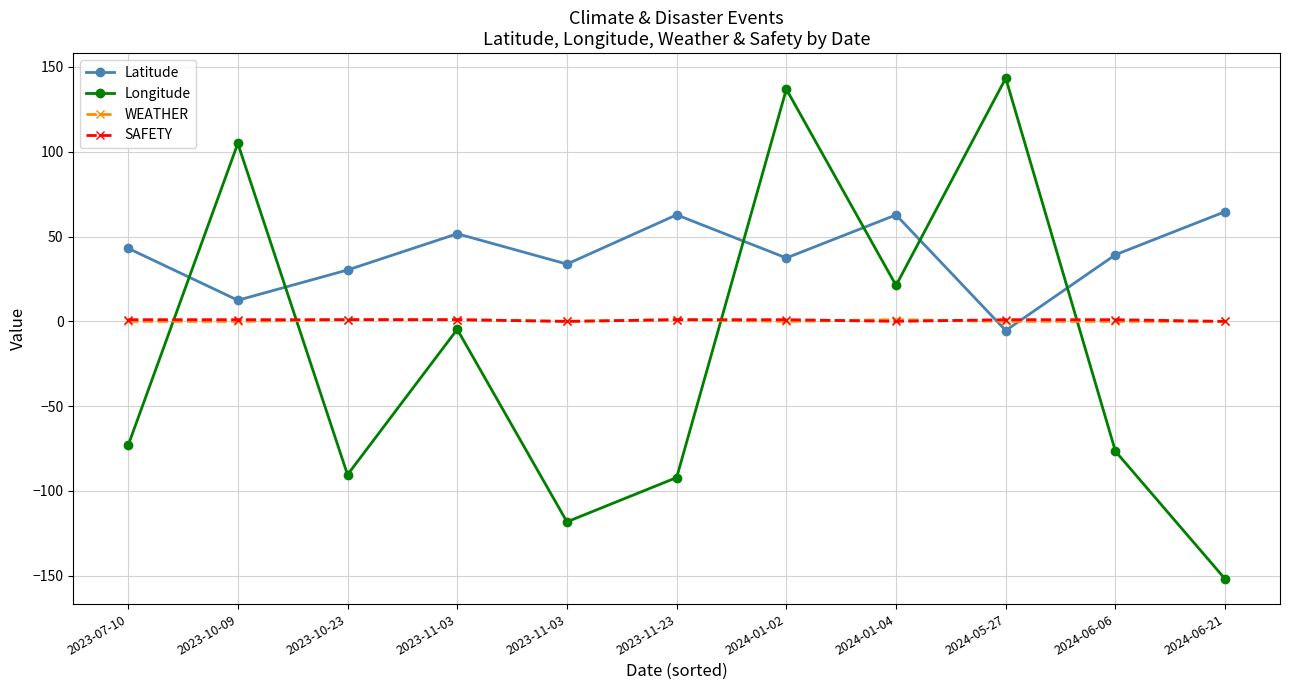

How many lines are shown in the chart?

4